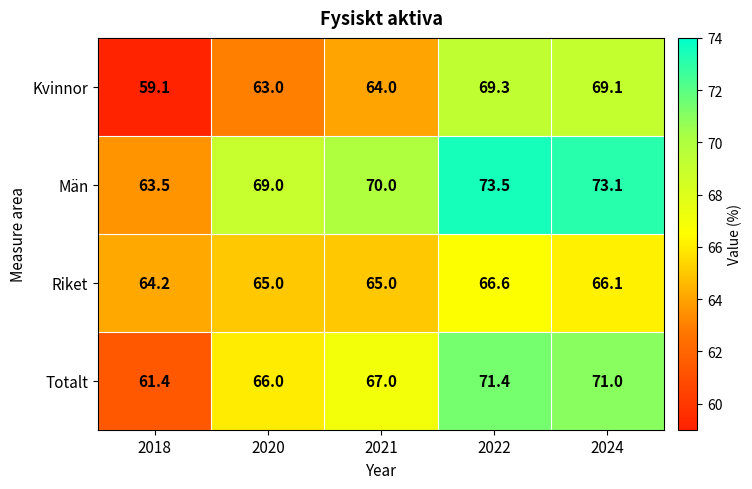

What is the sum of the Totalt values at 2018 and 2021?

128.4